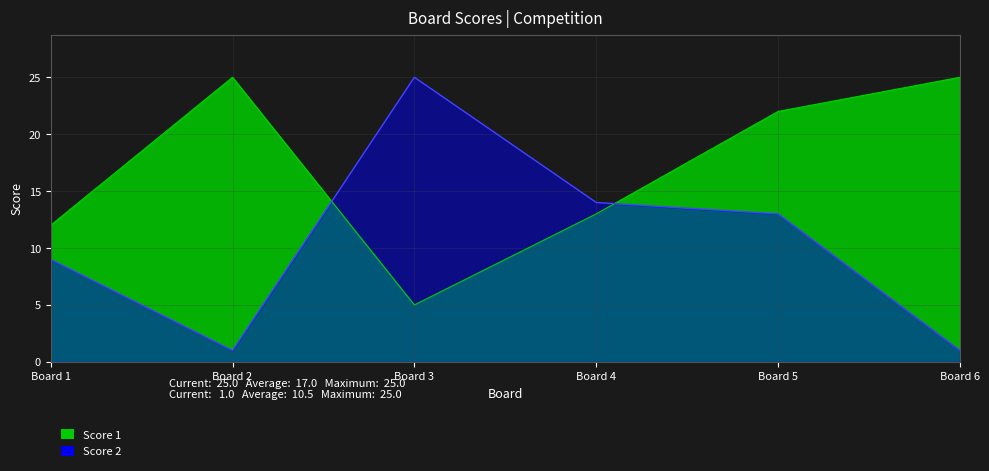

What is the sum of all Score 2 values?

63